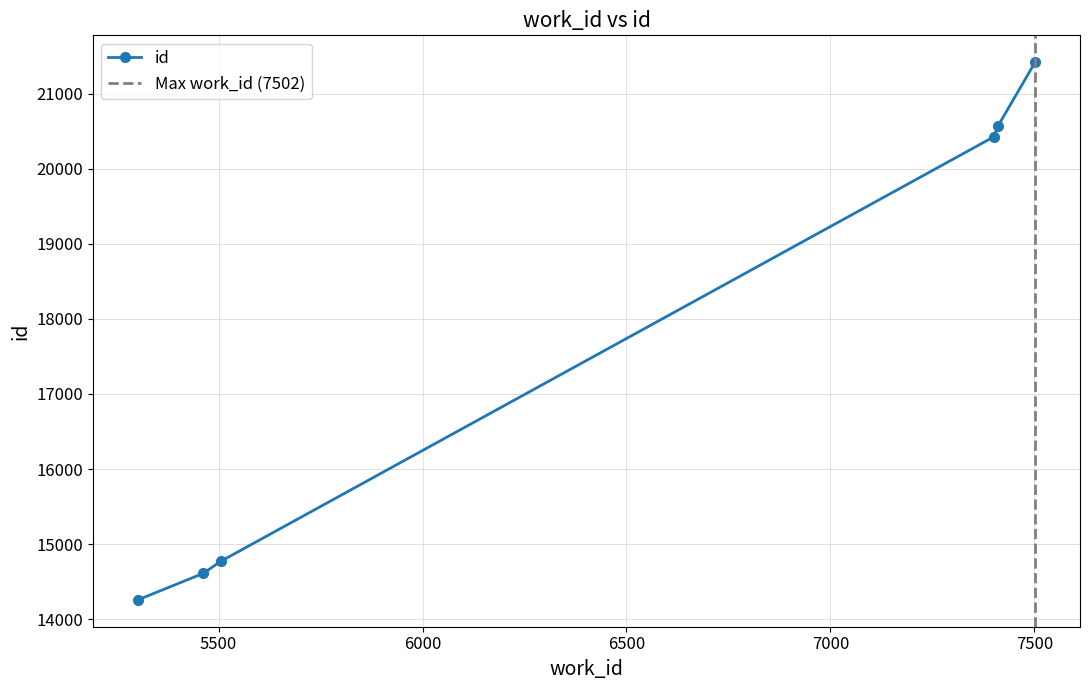

List the labels in order of value, smallest first.

5302, 5462, 5505, 7401, 7411, 7502